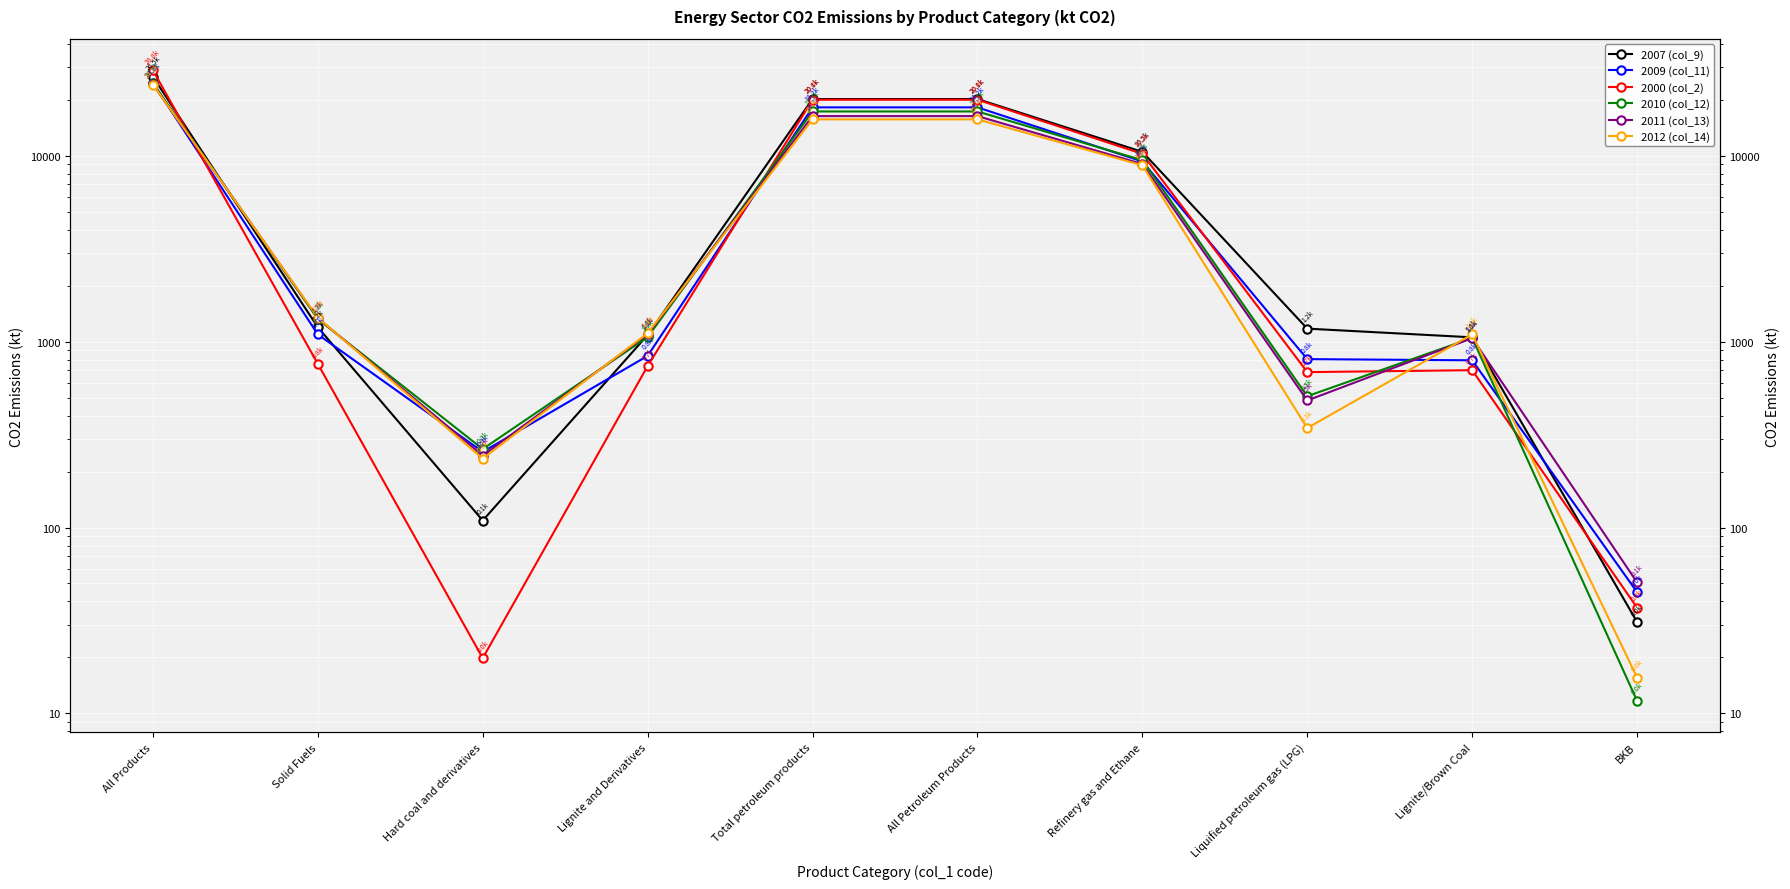

What is the difference between the maximum and minimum values in the 2011 (col_13) series?

24099.0